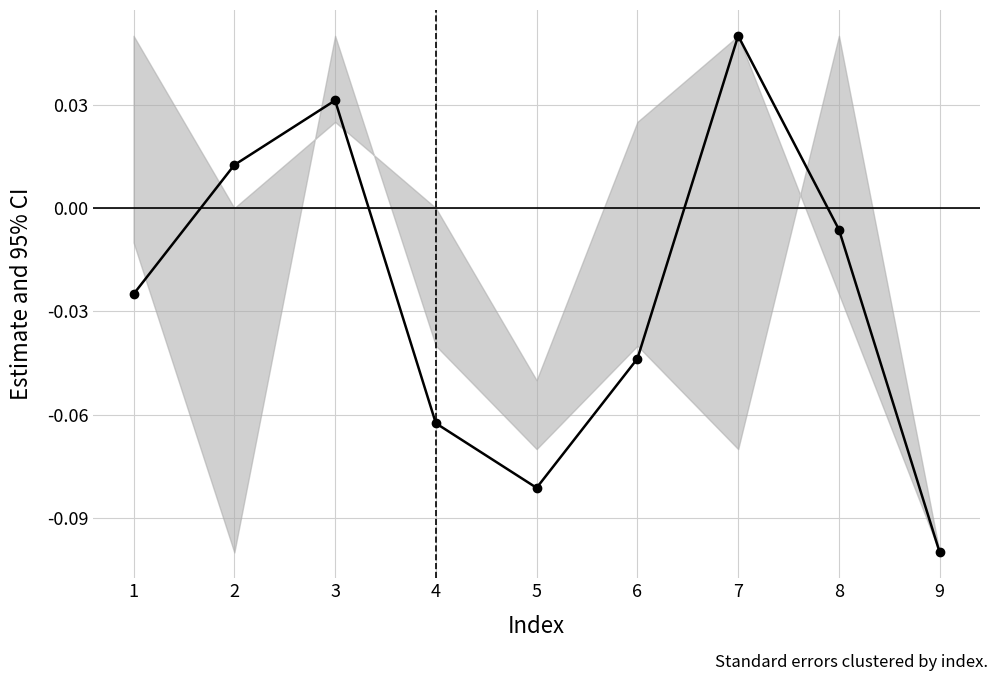

Rank the categories by value from lowest to highest.

9, 5, 4, 6, 1, 8, 2, 3, 7